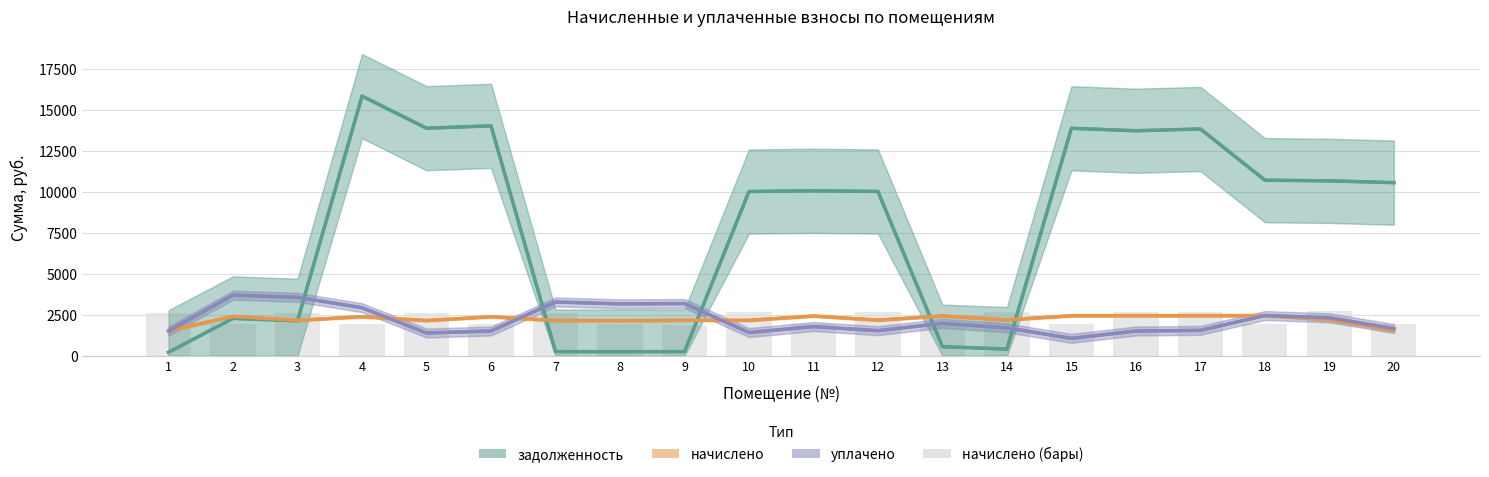

Is the value of начислено (бары) at 8 greater than the value of задолженность at 20?

No